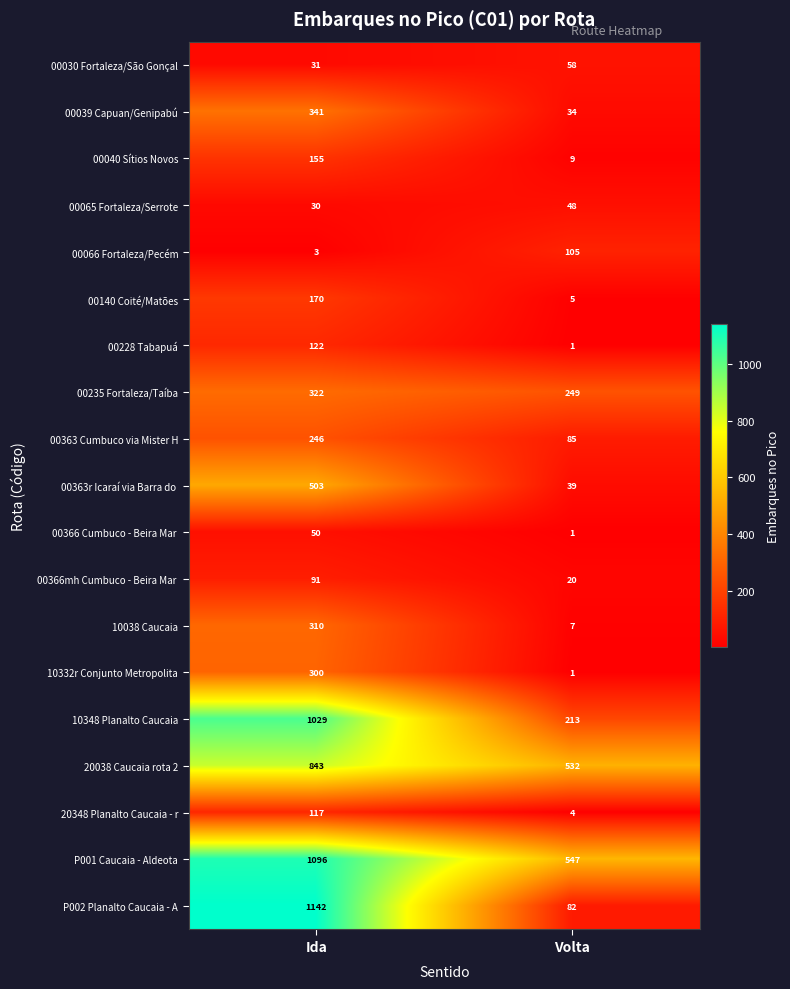

At which category is the sum across all series the highest?

Ida